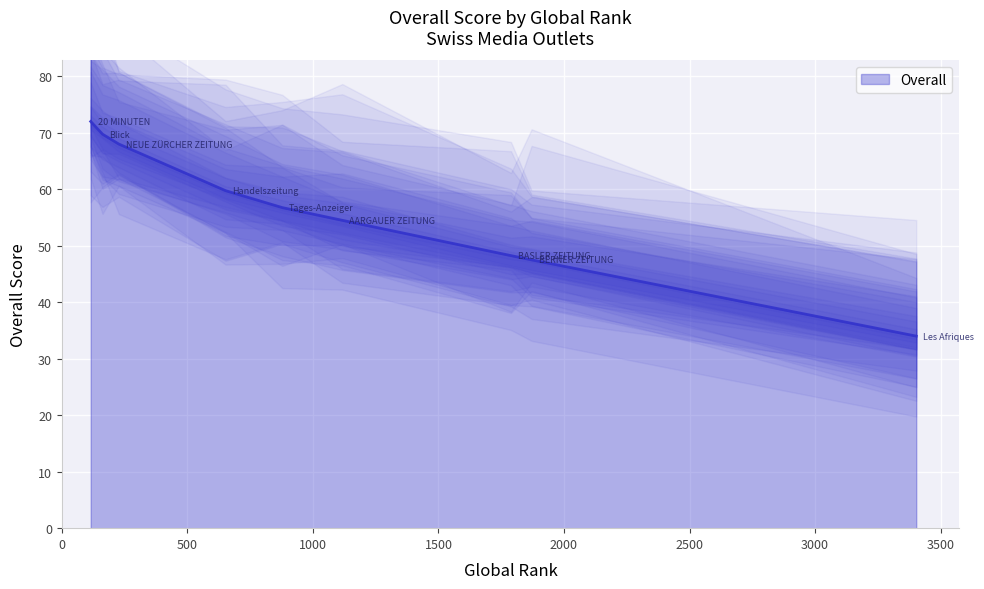

The value at 20 MINUTEN is 72.0. True or false?

True